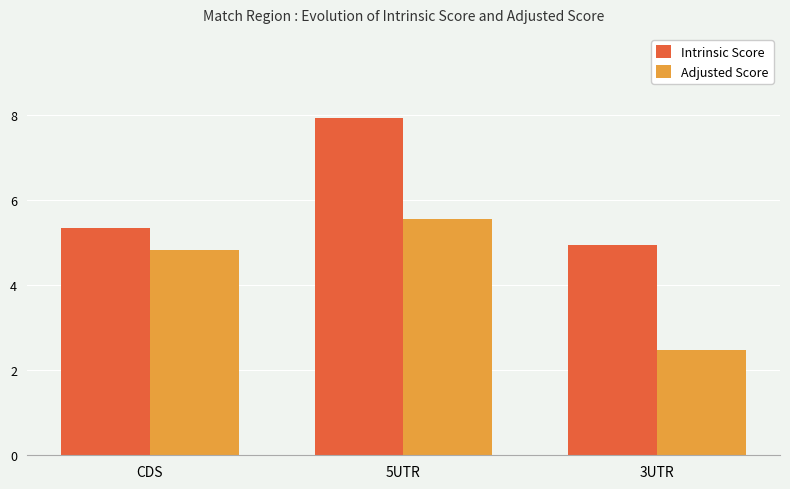

What is the difference between the second highest and minimum values in the Adjusted Score series?

2.3